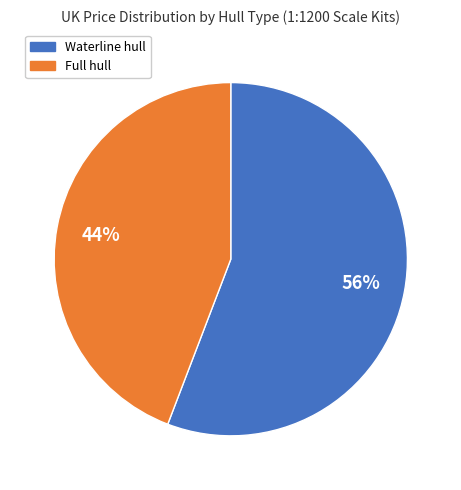

To the nearest percent, what is the difference between the largest and smallest slice percentages?

12%